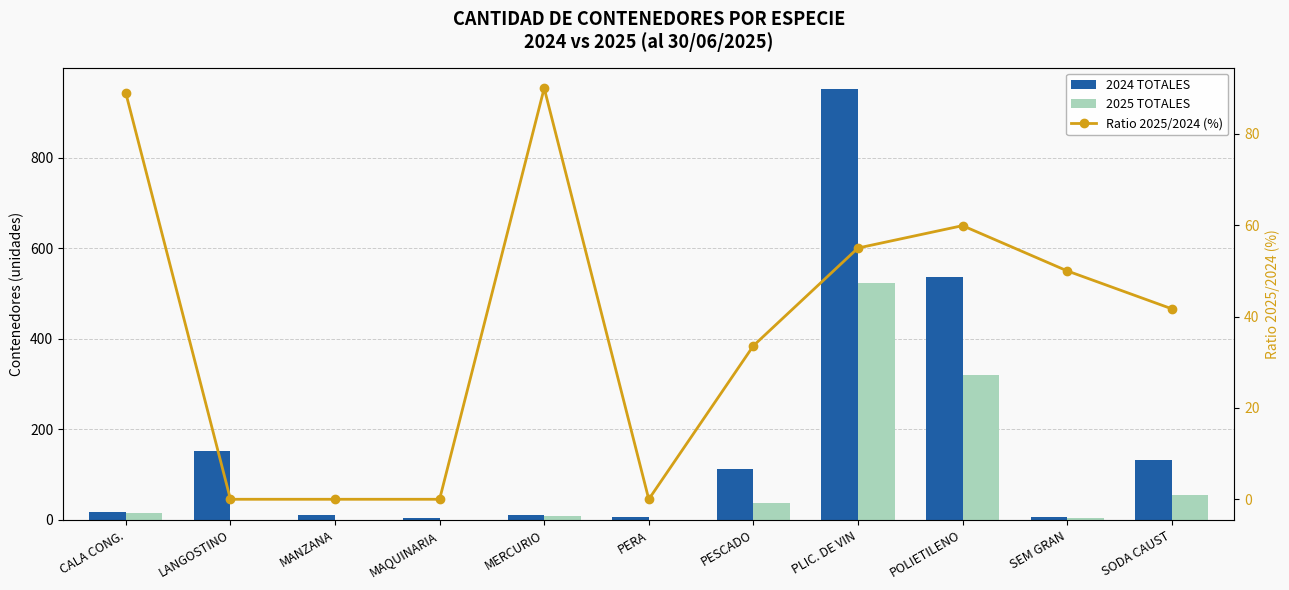

Where is Ratio 2025/2024 (%) nearest to the value 45?

SODA CAUST